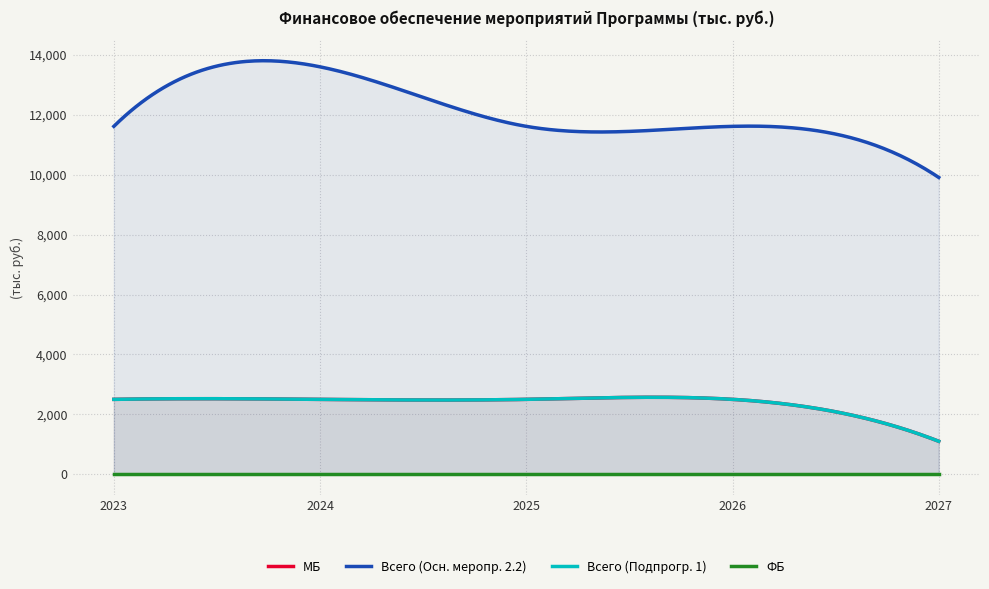

Which category has the lowest value in the ФБ series?

2023